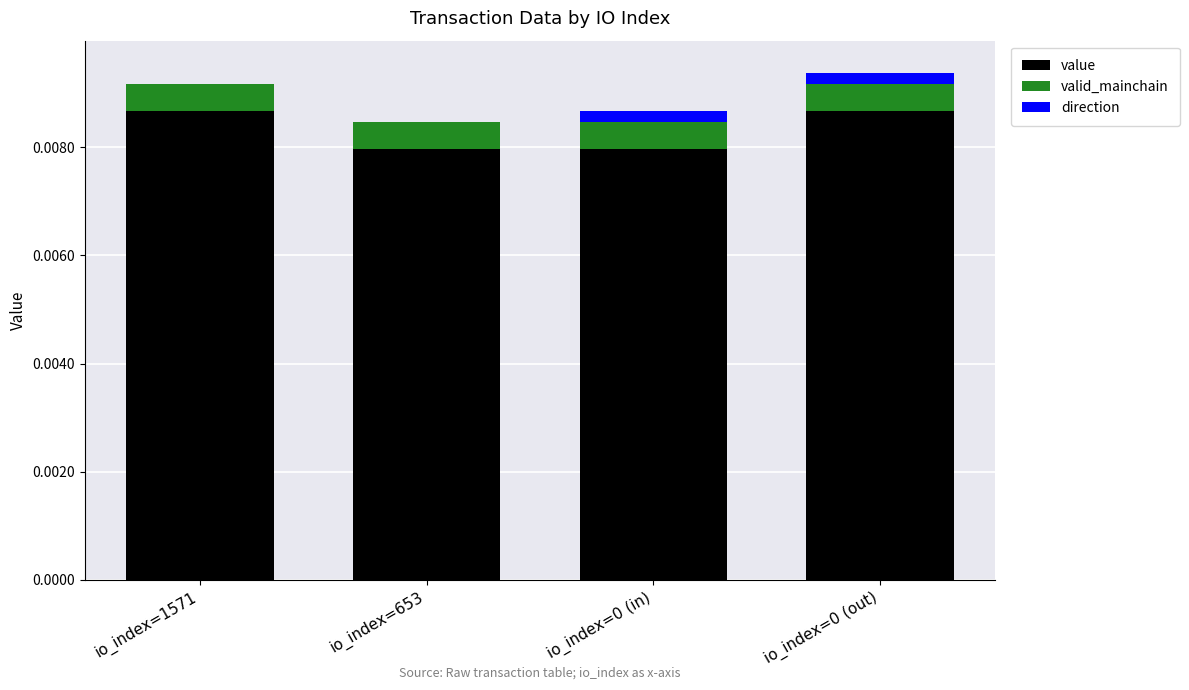

Are the bars grouped side by side (vs. stacked)?

No